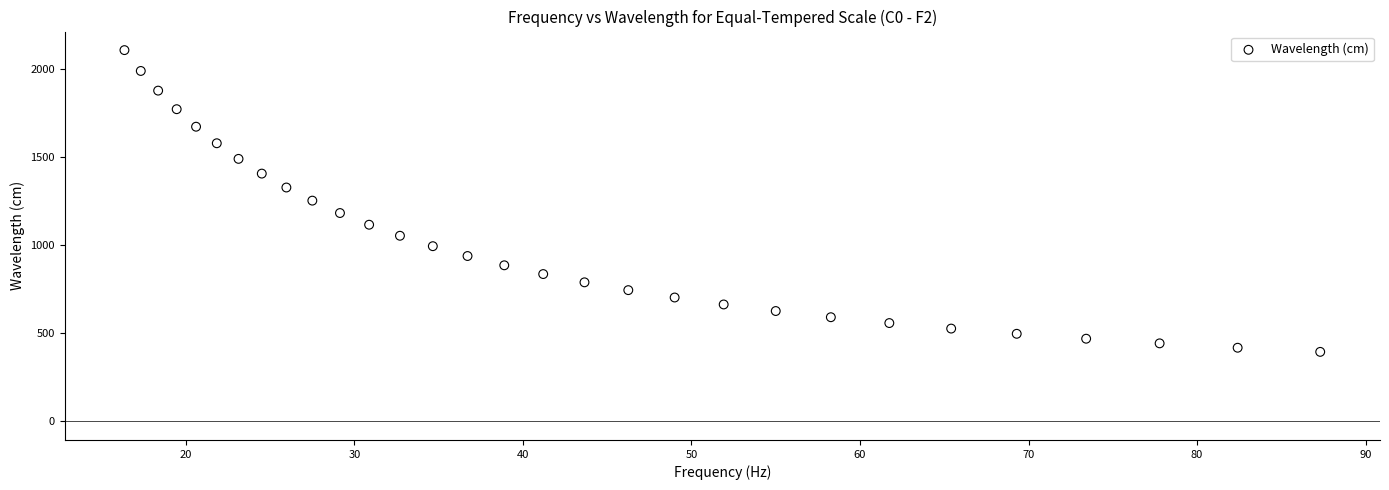

What is the range of Y values (max minus min)?

1714.7